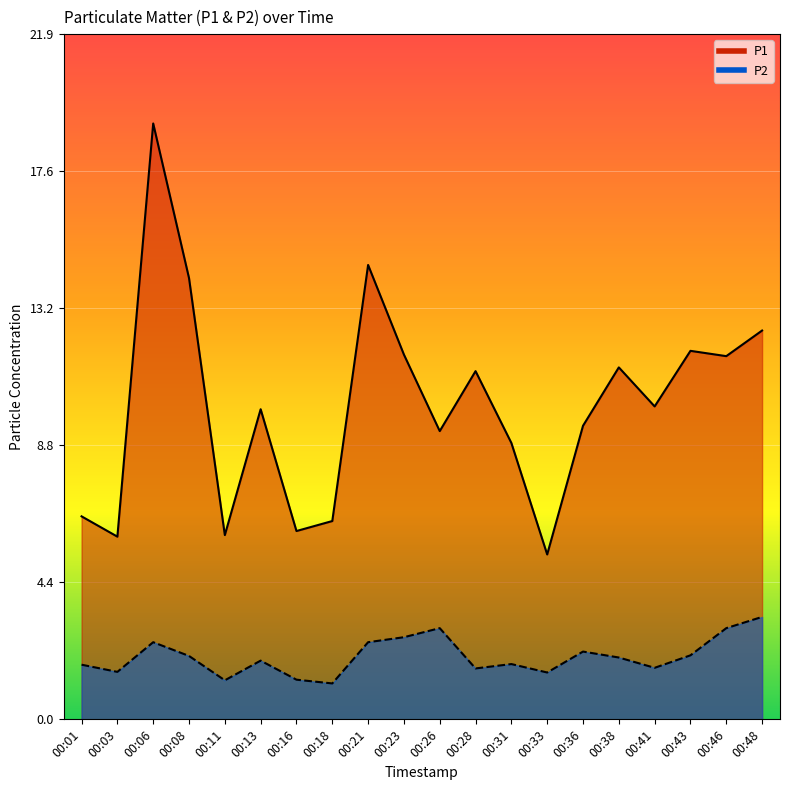

What is the value of the P1 point at the 20th from the left?

12.4